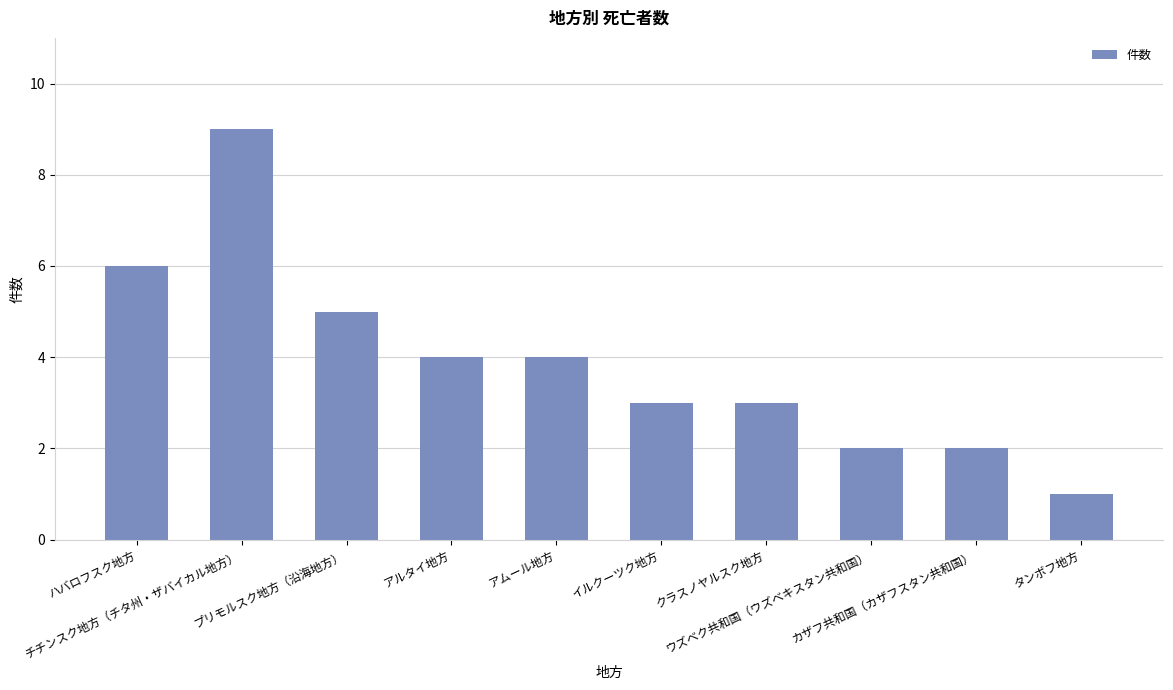

What is the value of the 7th bar from the left?

3